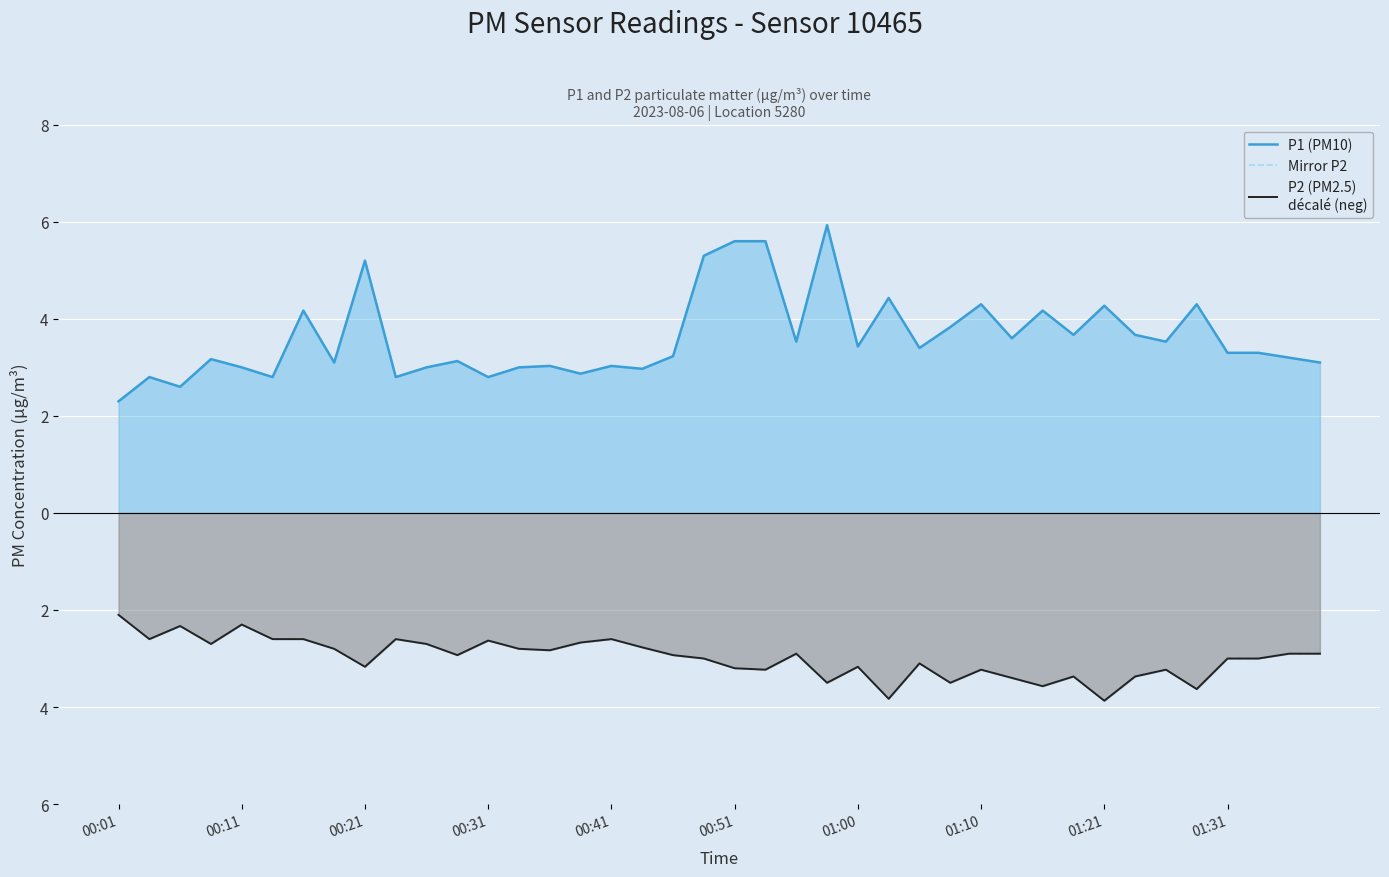

What is the difference between the P1 (PM10) values at 19 and 00:01?

3.0